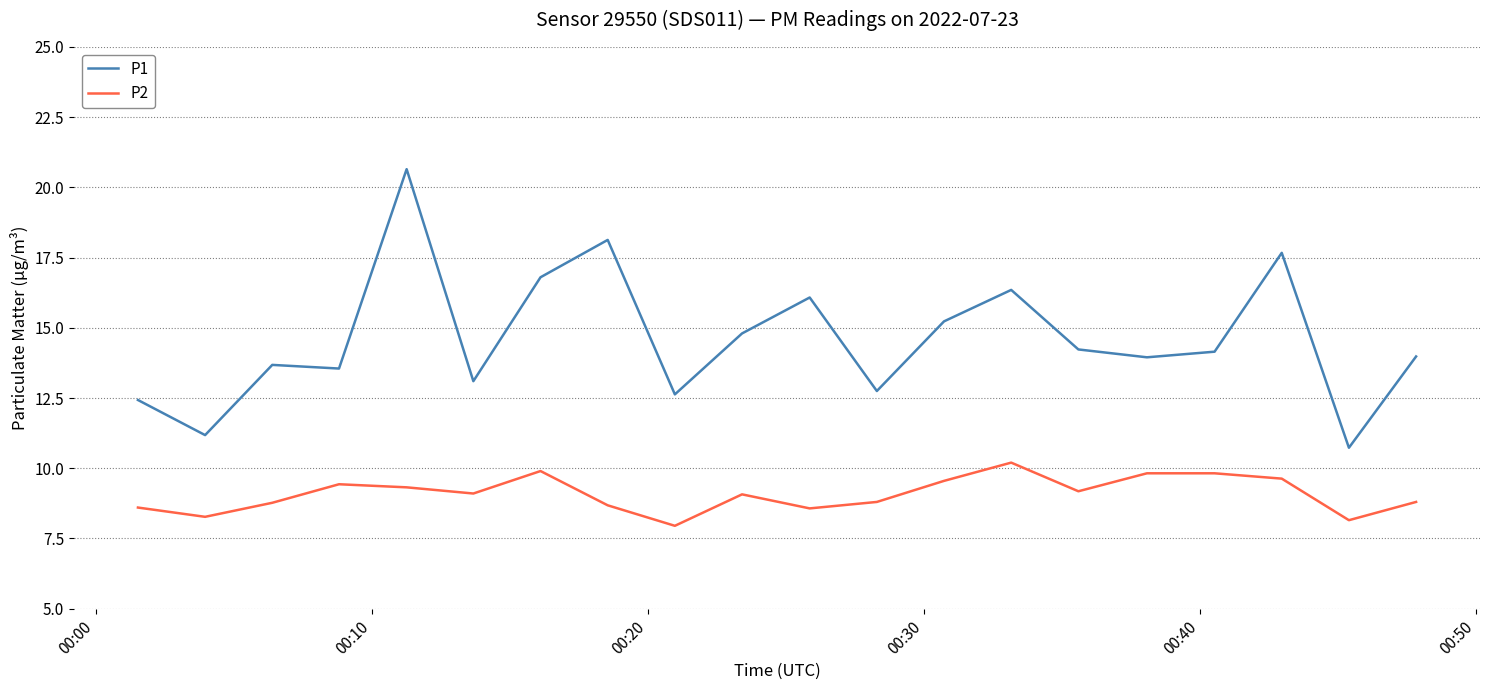

What is the minimum value for P1?

10.7